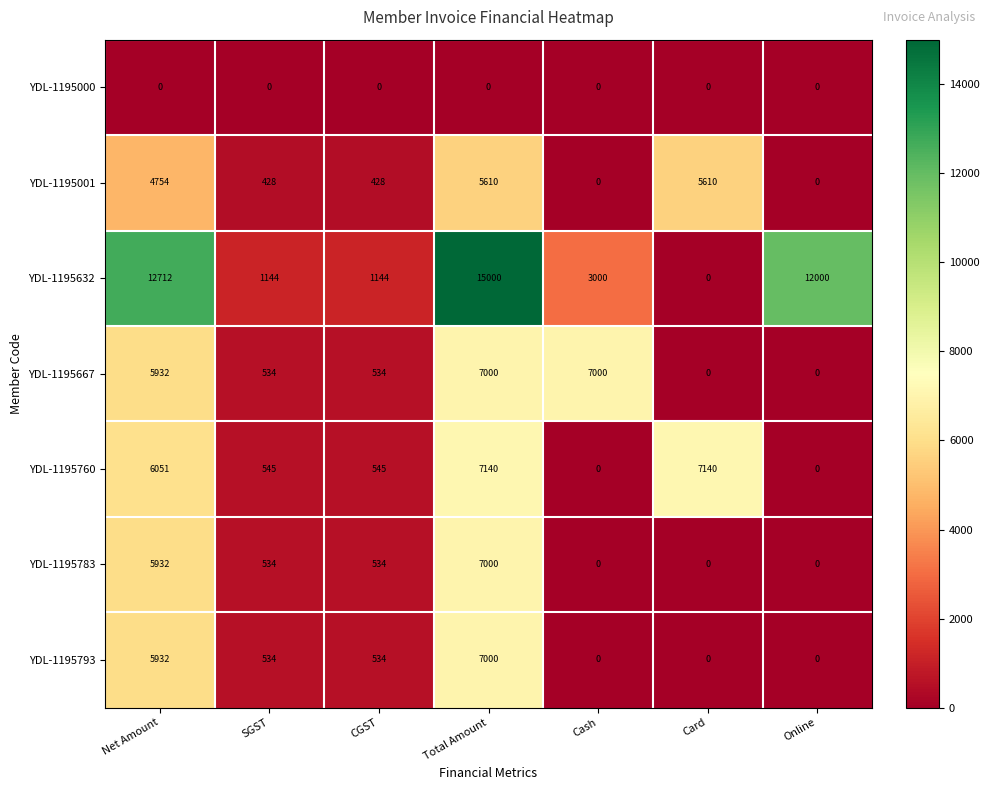

Which series has the widest spread of values?

YDL-1195632